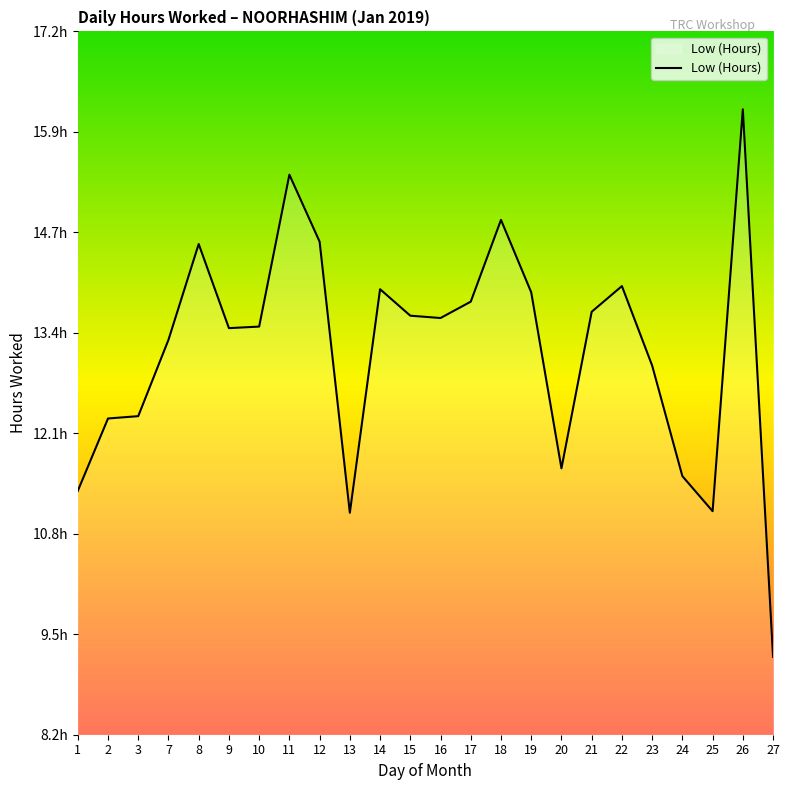

How many interior local valleys (lower than both neighbors) does the data have?

5